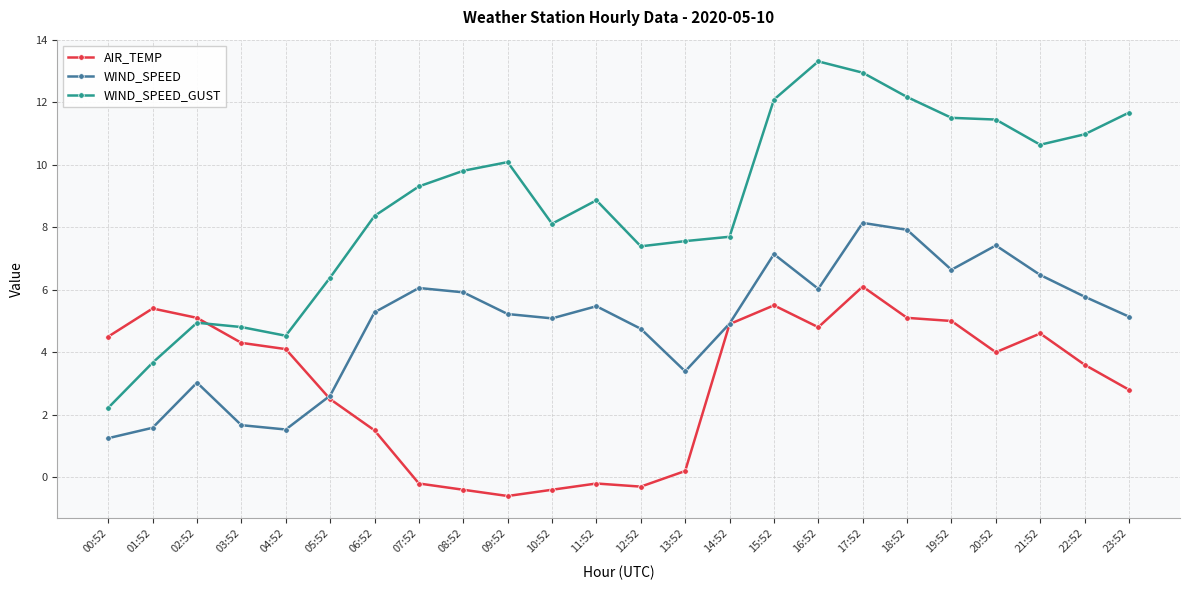

In AIR_TEMP, how many points are higher than both neighbors (excluding endpoints)?

5